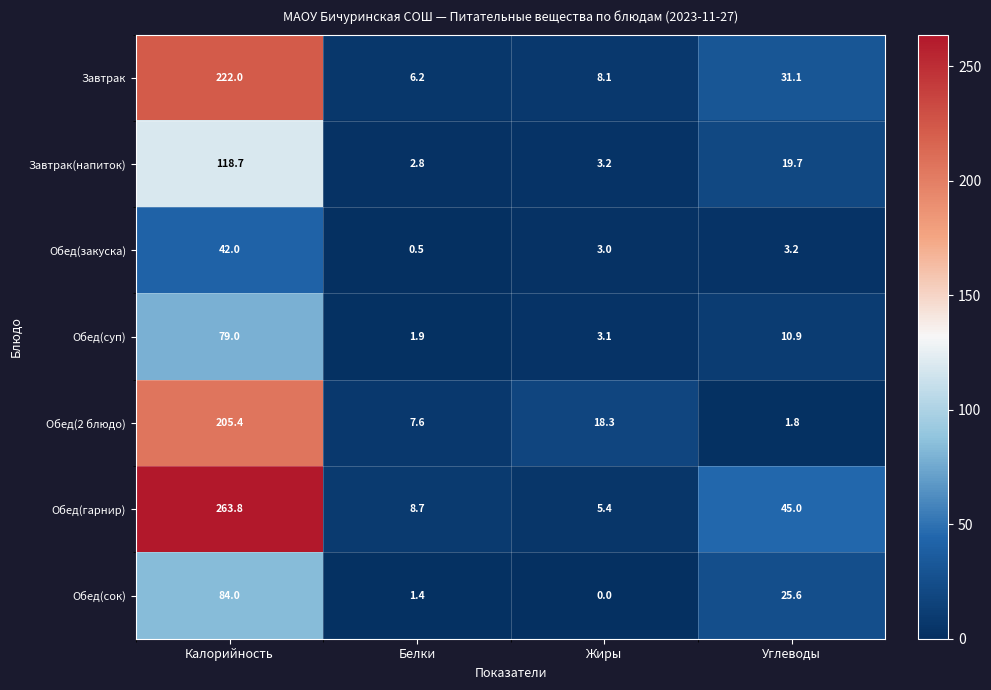

Reading right to left, transcribe all the data shown in this chart.

Завтрак: 31.1	8.1	6.2	222.0
Завтрак(напиток): 19.7	3.2	2.8	118.7
Обед(закуска): 3.2	3.0	0.5	42.0
Обед(суп): 10.9	3.1	1.9	79.0
Обед(2 блюдо): 1.8	18.3	7.6	205.4
Обед(гарнир): 45.0	5.4	8.7	263.8
Обед(сок): 25.6	0.0	1.4	84.0